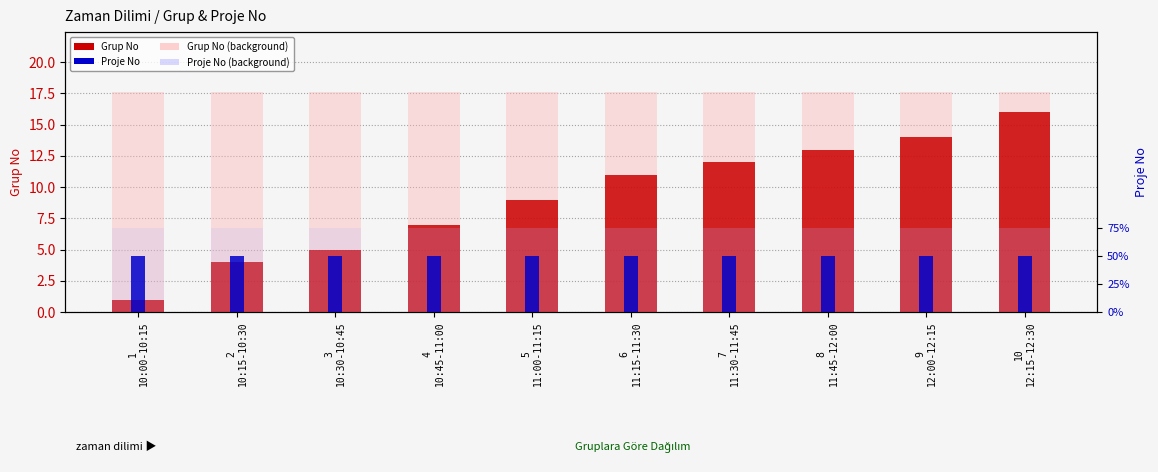

Is it true that Proje No (background) equals 3.0 at 5
11:00-11:15?

True